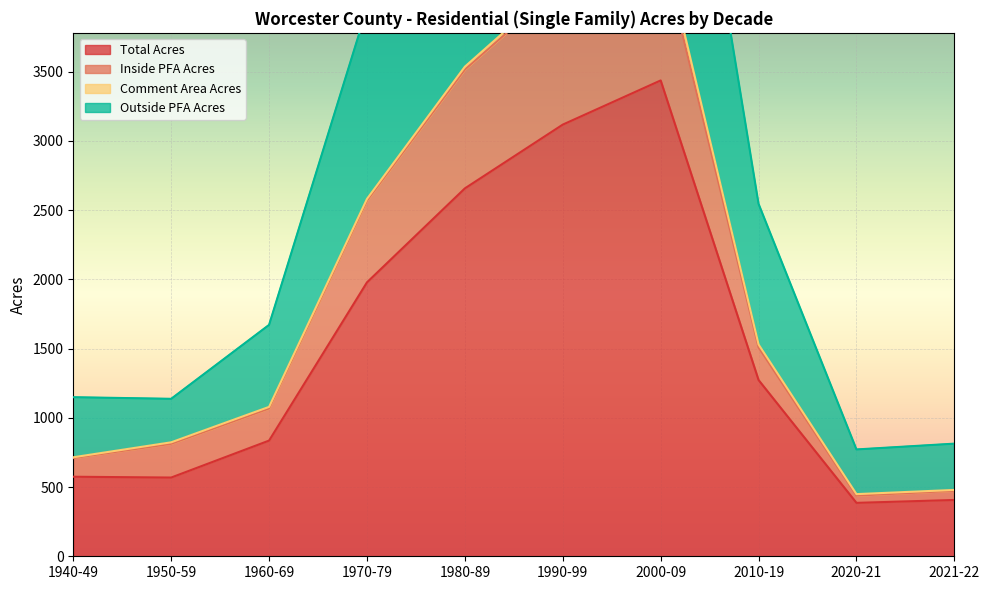

What is the sum of all Outside PFA Acres values?

30459.7